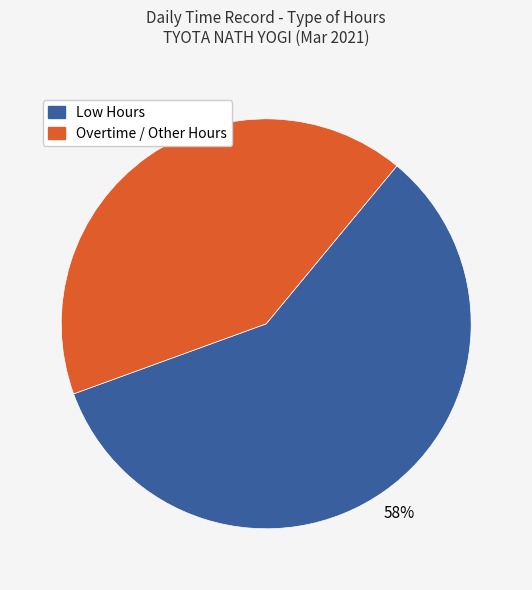

Between Overtime / Other Hours and Low Hours, which is larger?

Low Hours